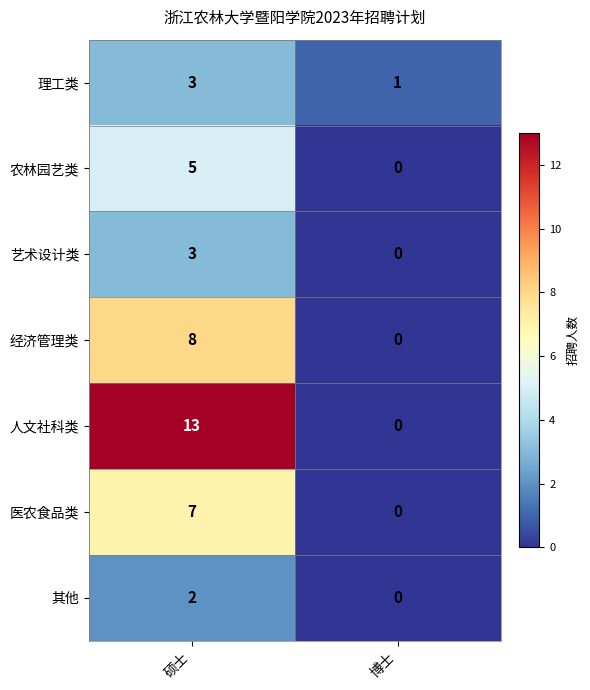

What is the maximum value shown in the chart?

13